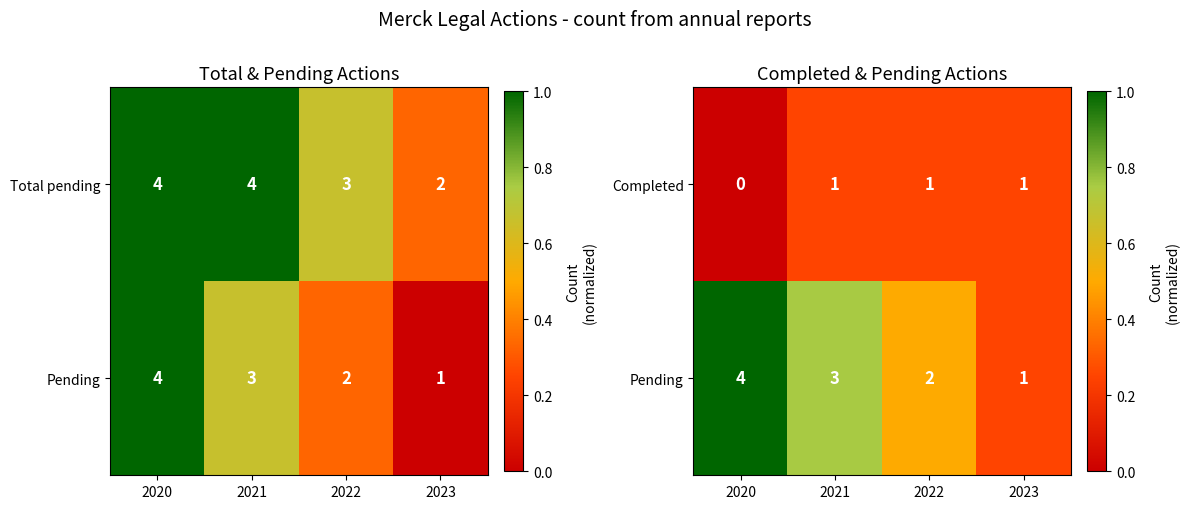

Is it true that Completed equals 0 at 2020?

True